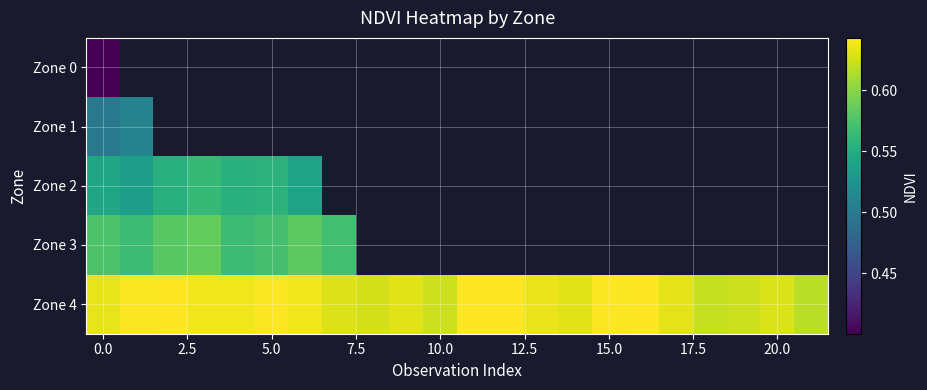

How many Zone 4 values are between 0 and 1?

22